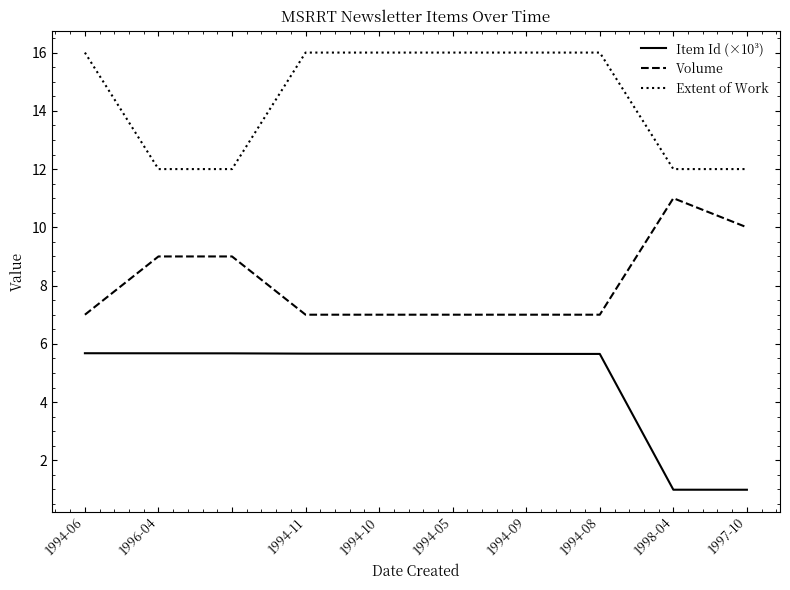

Rank the series by their average value, from highest to lowest.

Extent of Work, Volume, Item Id (×10³)